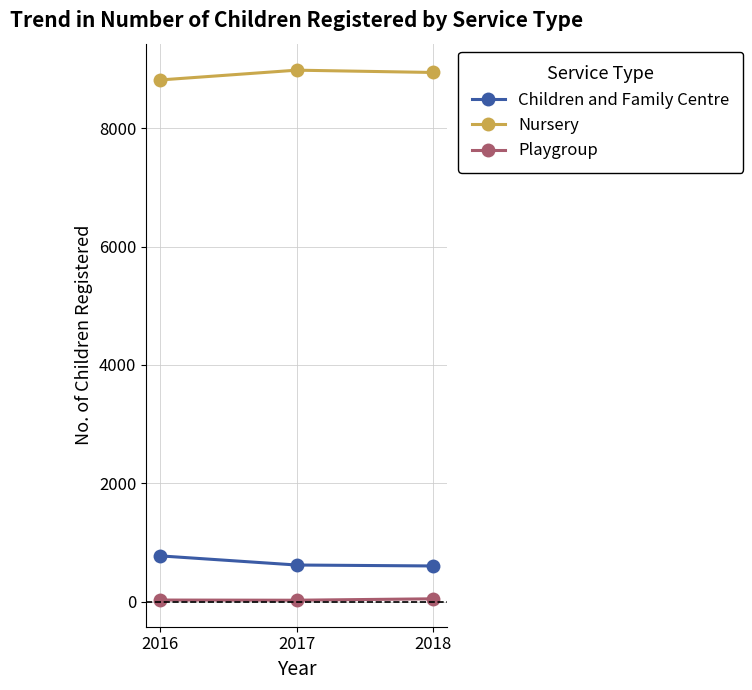

Rank the series by their maximum value, from lowest to highest.

Playgroup, Children and Family Centre, Nursery